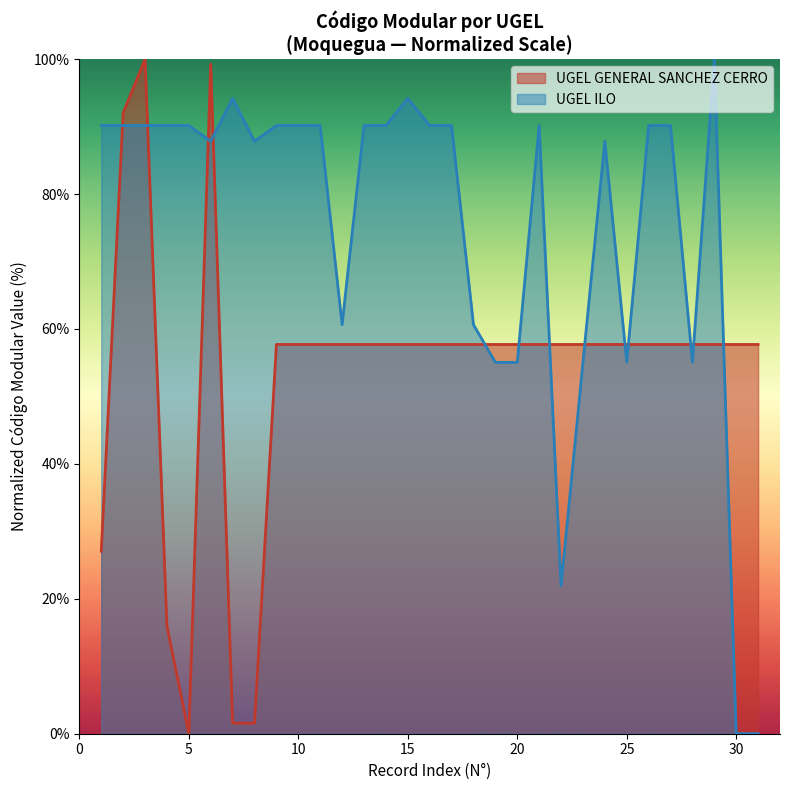

How many times do UGEL GENERAL SANCHEZ CERRO and UGEL ILO cross each other?

13